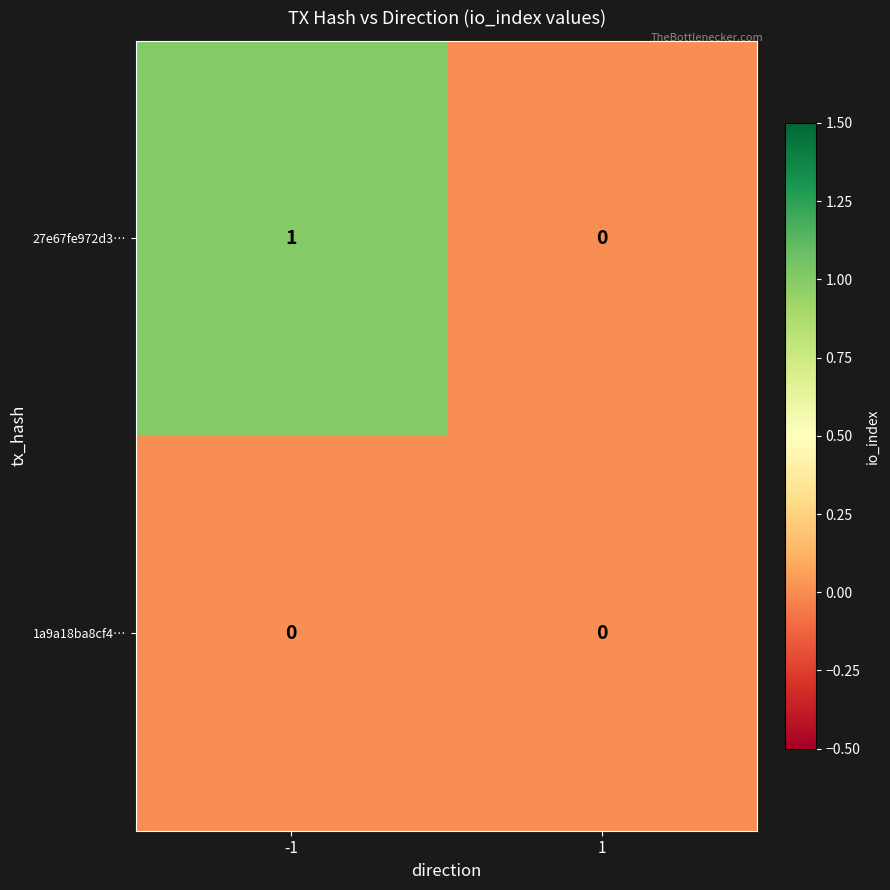

At which category is the sum across all series the highest?

-1